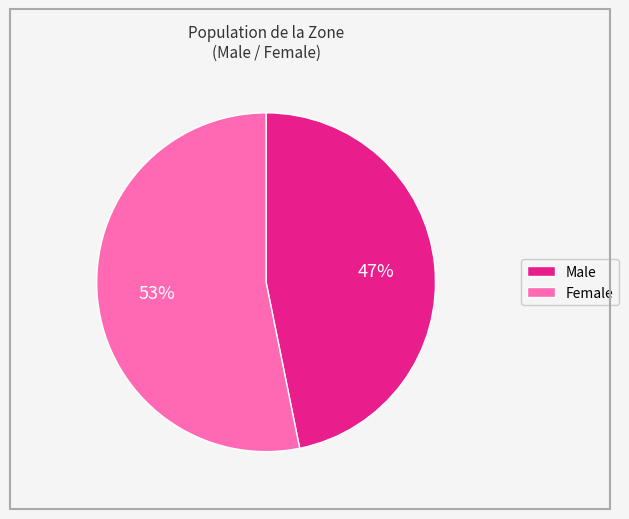

To the nearest percent, what percentage of the pie is Male?

47%